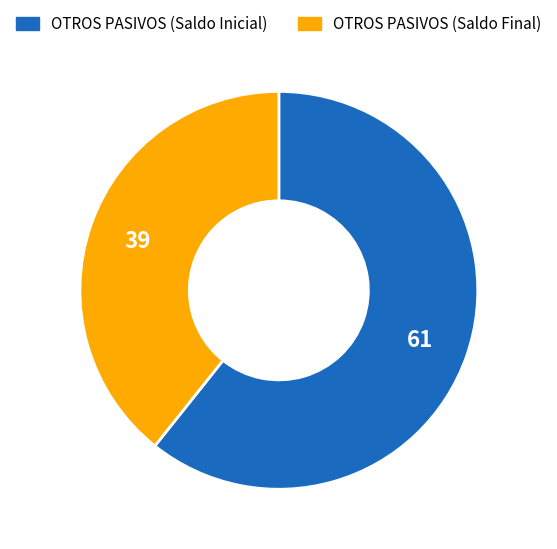

Count the number of slices in the pie.

2